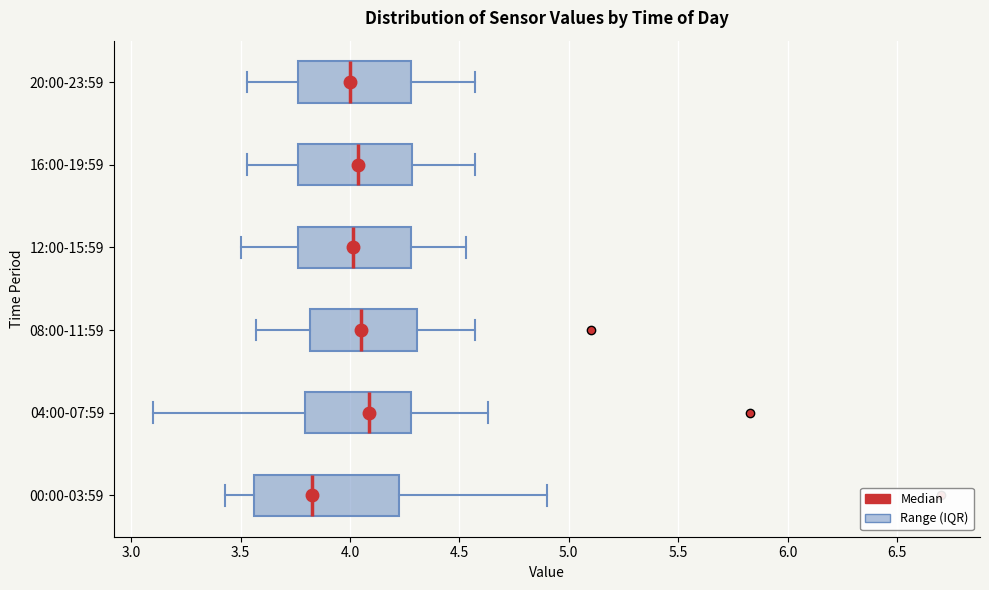

Reading bottom to top, transcribe this box plot: for each box, give where its median line is, the range the box spans, and where its two whiskers end, as read against the x-axis. The values are not printed on the chart, so give them approximately, as read against the axis.

00:00-03:59: median 3.85, box 3.55 to 4.25, whiskers 3.45 to 4.90
04:00-07:59: median 4.10, box 3.80 to 4.30, whiskers 3.10 to 4.65
08:00-11:59: median 4.05, box 3.80 to 4.30, whiskers 3.55 to 4.55
12:00-15:59: median 4.00, box 3.75 to 4.30, whiskers 3.50 to 4.55
16:00-19:59: median 4.05, box 3.75 to 4.30, whiskers 3.55 to 4.55
20:00-23:59: median 4.00, box 3.75 to 4.30, whiskers 3.55 to 4.55